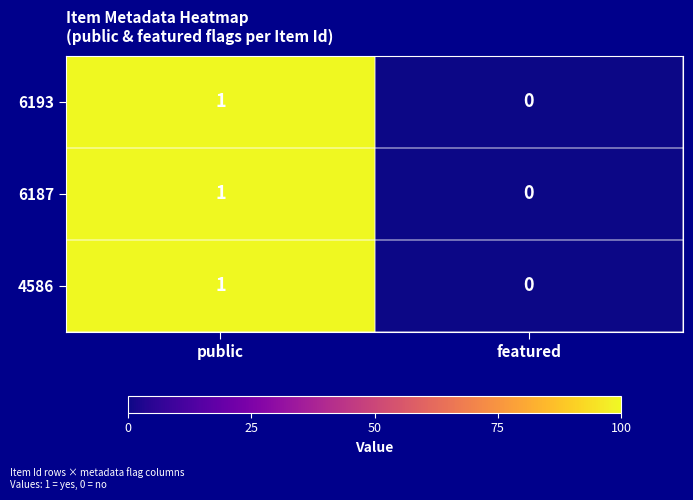

Count the number of data series in this chart.

3